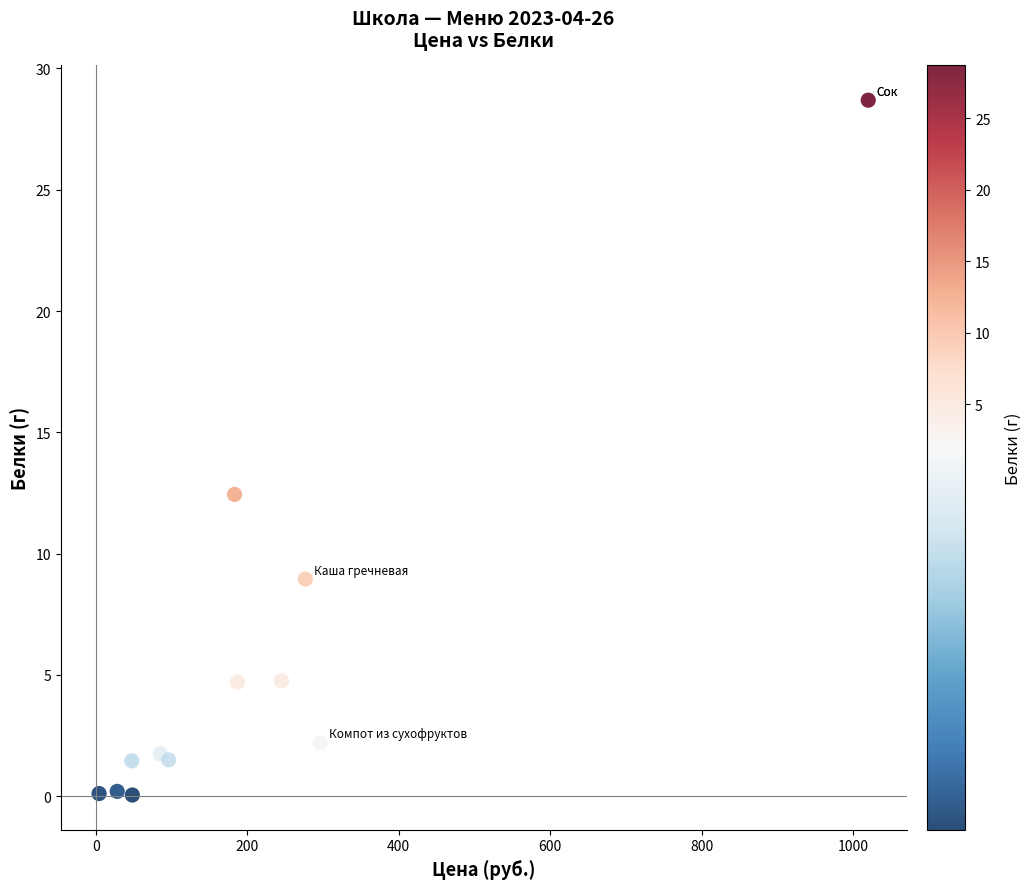

What Y value in the scatter plot is closest to 14?

12.4